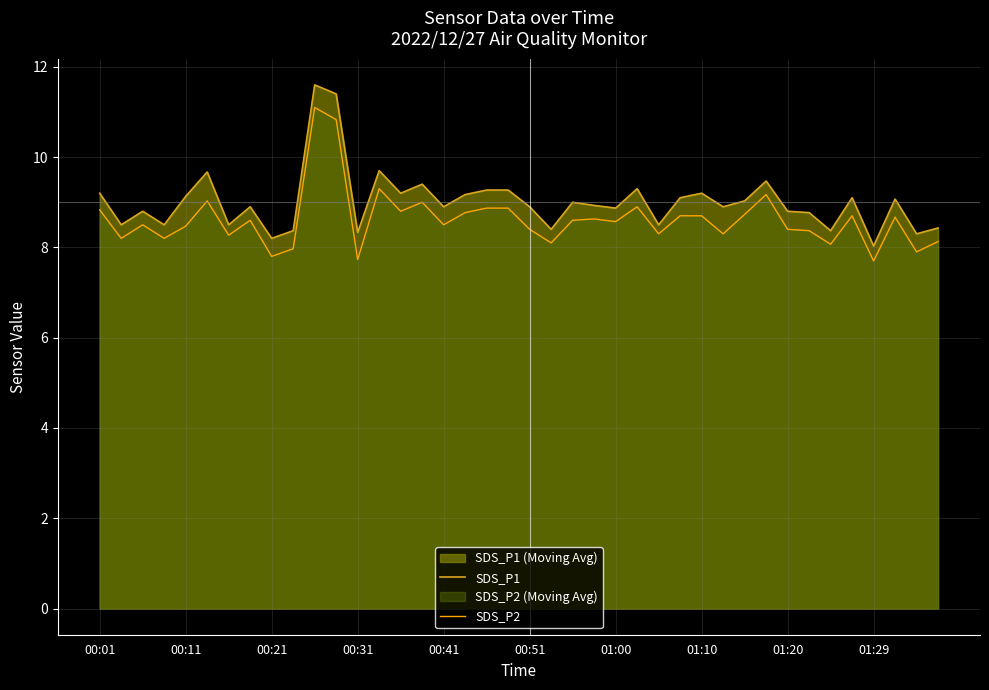

Reading left to right, extract all data points from this chart.

SDS_P1 line: 9.2	8.5	8.8	8.5	9.1	9.7	8.5	8.9	8.2	8.4	11.6	11.4	8.3	9.7	9.2	9.4	8.9	9.2	9.3	9.3	8.9	8.4	9.0	8.9	8.9	9.3	8.5	9.1	9.2	8.9	9.0	9.5	8.8	8.8	8.4	9.1	8.0	9.1	8.3	8.4
SDS_P2 line: 8.8	8.2	8.5	8.2	8.5	9.0	8.3	8.6	7.8	8.0	11.1	10.8	7.7	9.3	8.8	9.0	8.5	8.8	8.9	8.9	8.4	8.1	8.6	8.6	8.6	8.9	8.3	8.7	8.7	8.3	8.7	9.2	8.4	8.4	8.1	8.7	7.7	8.7	7.9	8.1